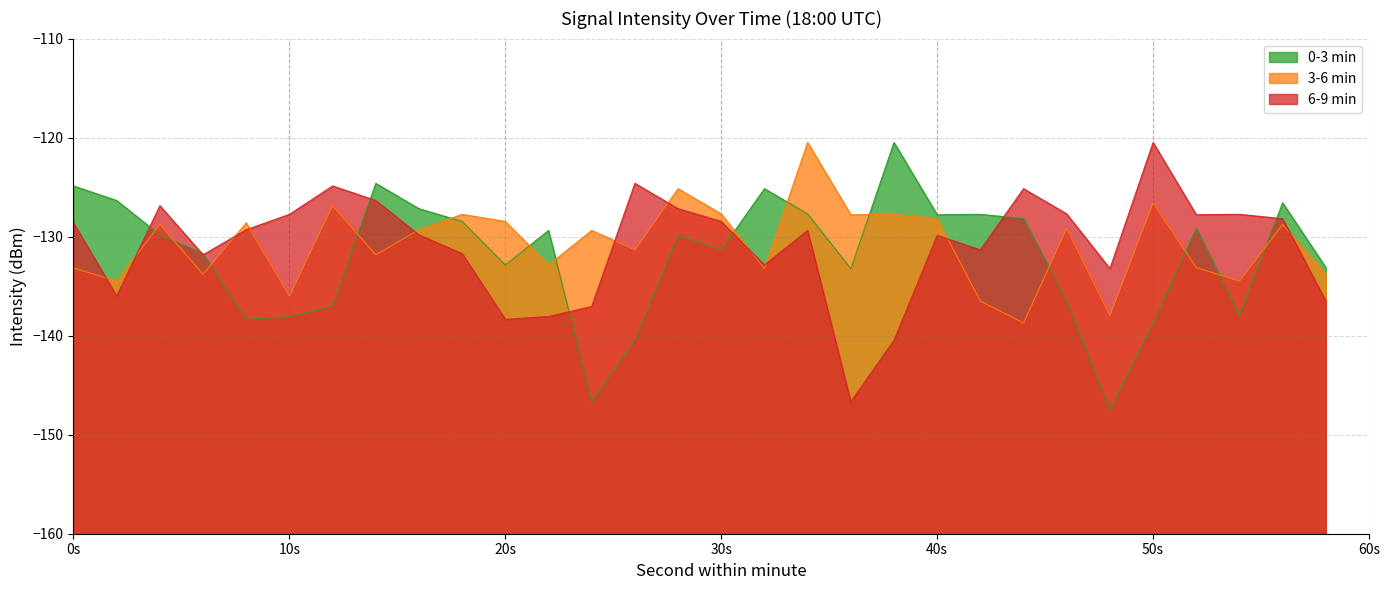

What is the maximum value for 6-9 min?

-120.5